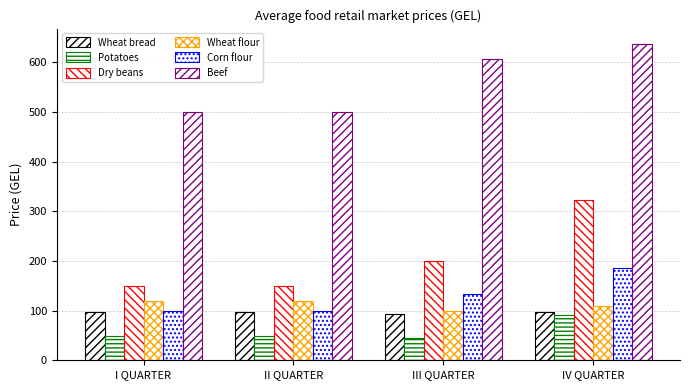

What is the label of the 1st bar from the left?

I QUARTER